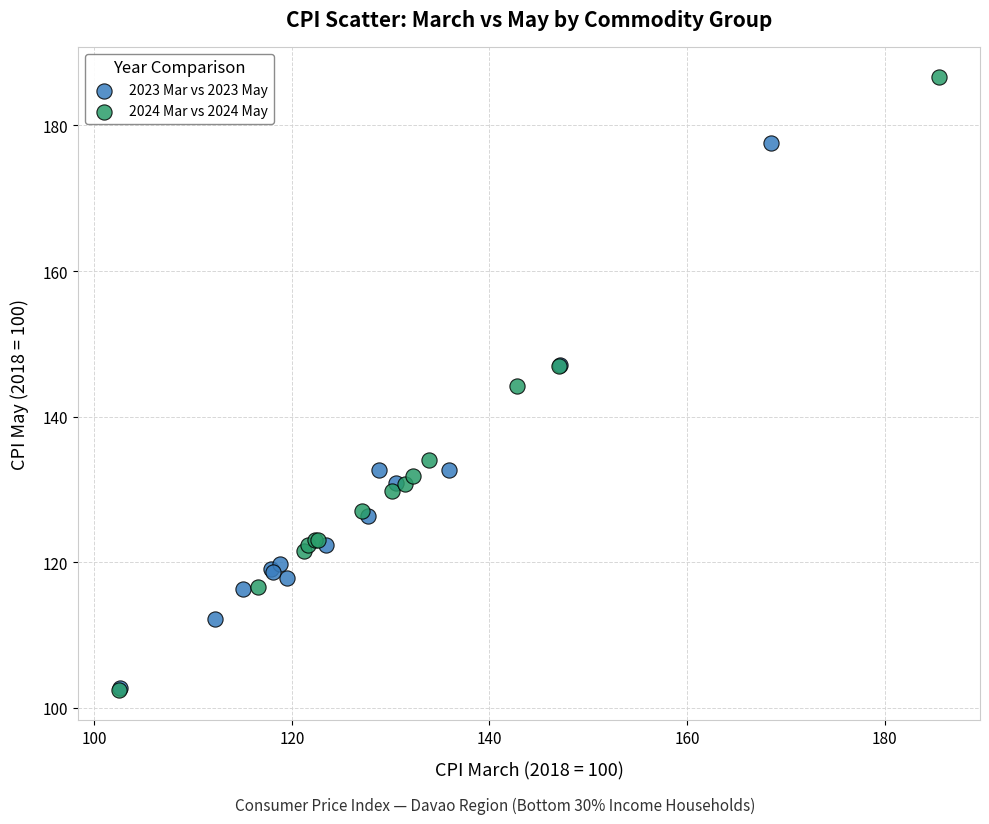

Which series reaches the maximum Y coordinate?

2024 Mar vs 2024 May